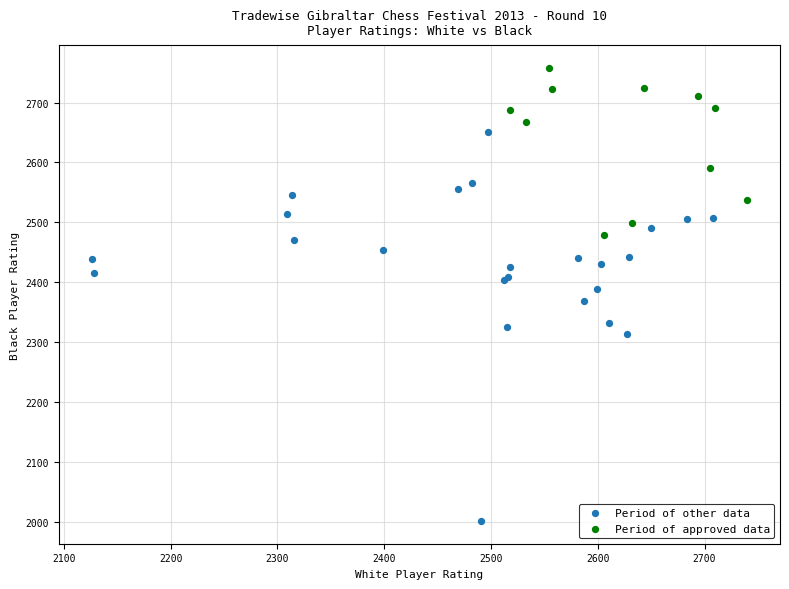

Which series contains the highest Y value?

Period of approved data